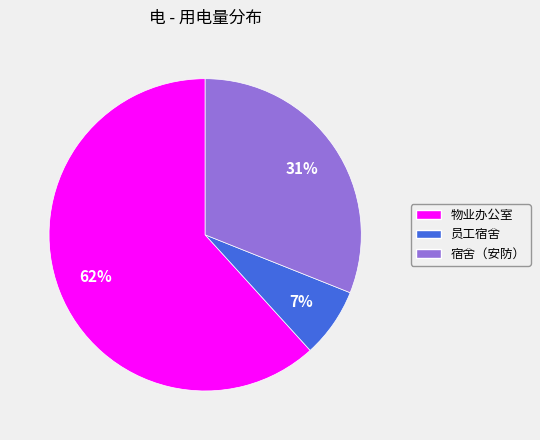

Count the number of slices in the pie.

3